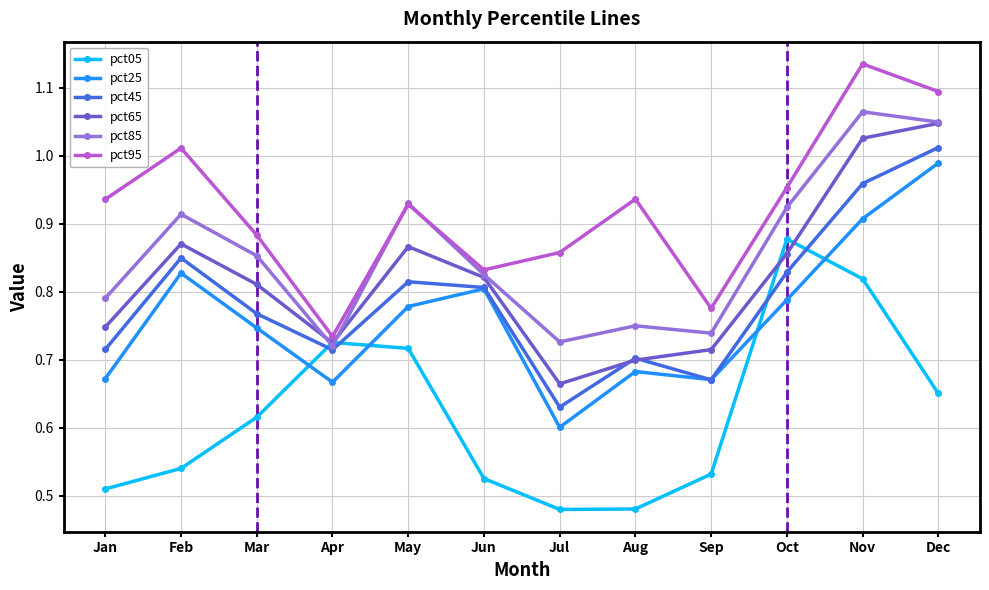

Where is the first local maximum for pct45?

Feb